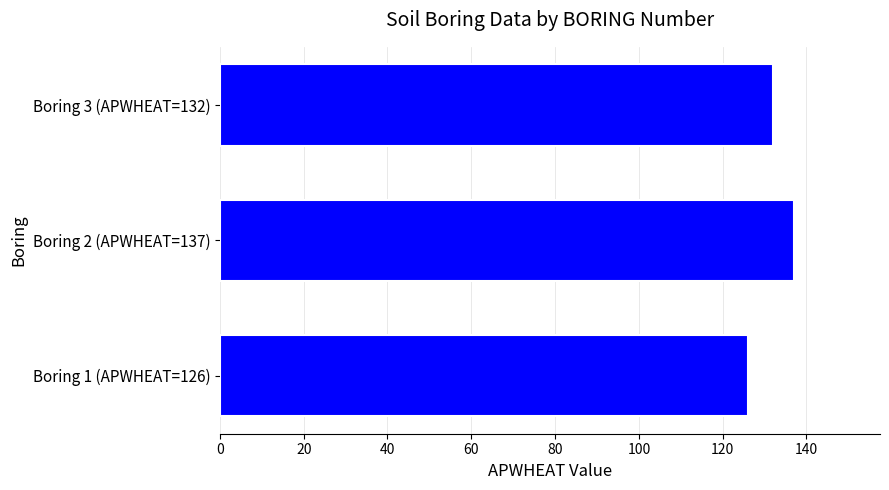

Count the number of categories in the chart.

3